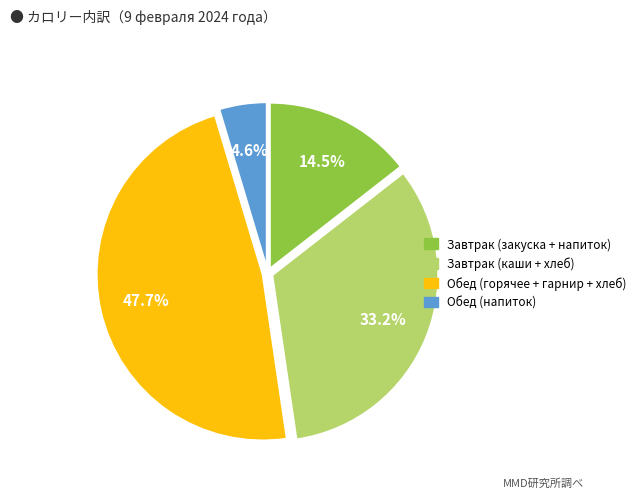

Is there a majority slice in this chart?

No